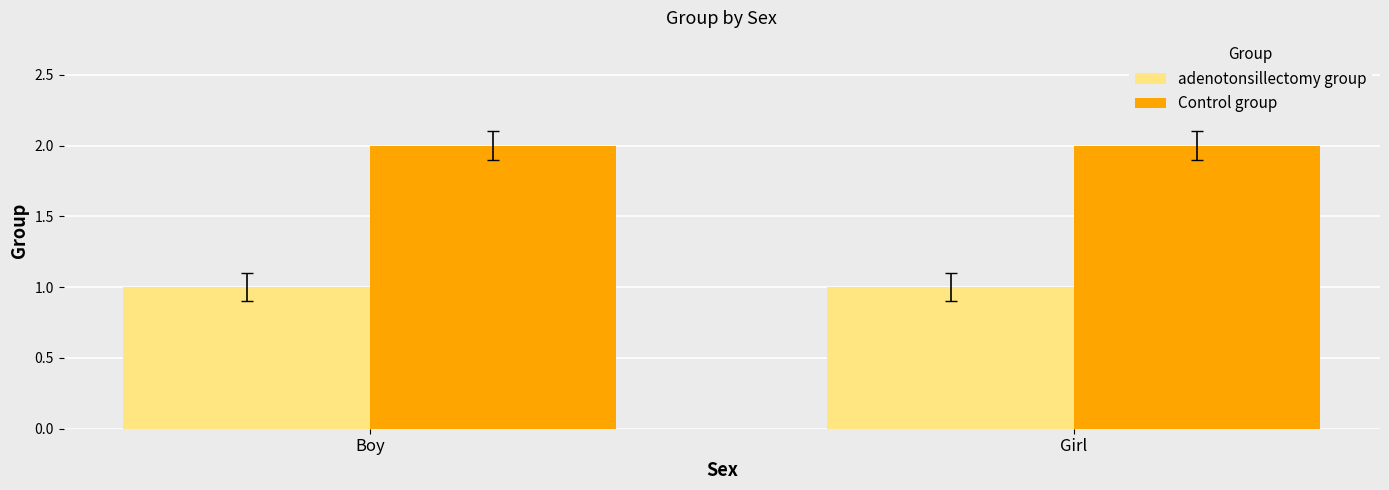

What is the label of the 2nd bar from the left?

Girl